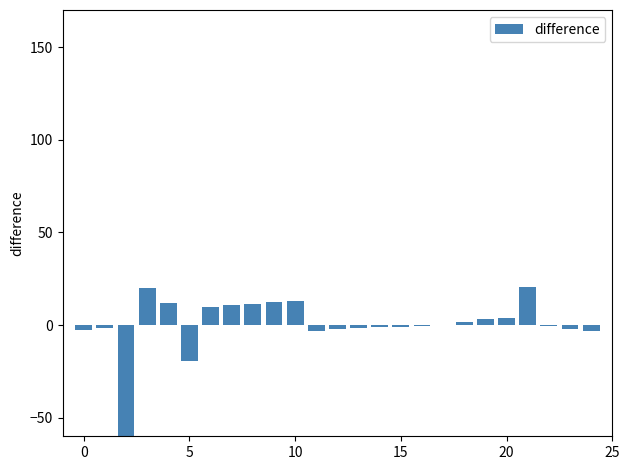

The chart shows a value of 3.7 at 20. True or false?

True